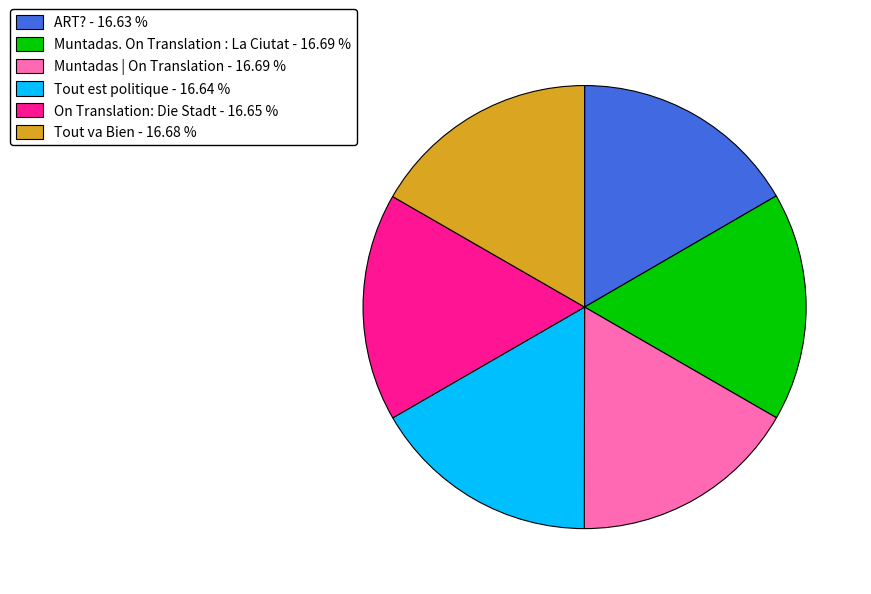

Is it true that Muntadas. On Translation : La Ciutat is 26% of the pie?

False